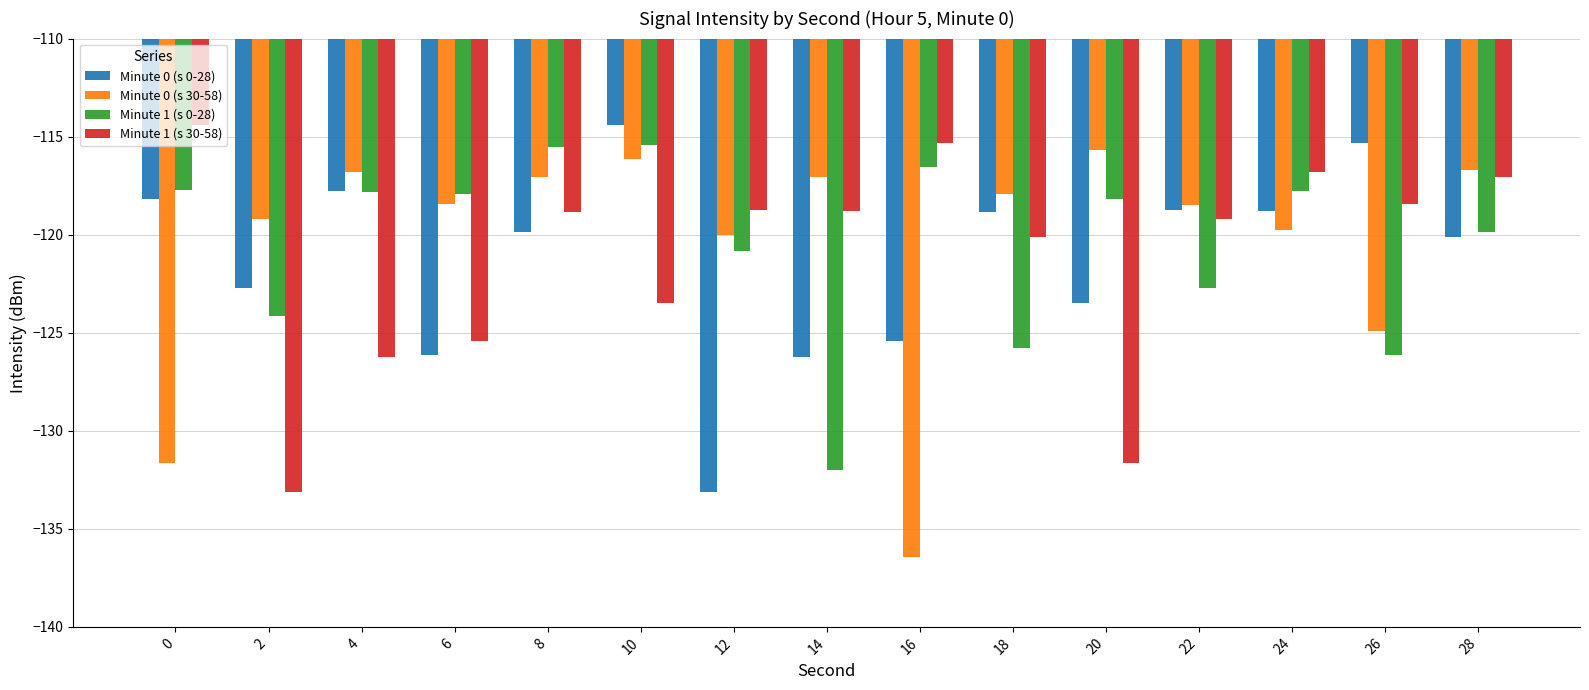

Is the value of Minute 0 (s 30-58) at 26 greater than the value of Minute 0 (s 0-28) at 6?

Yes